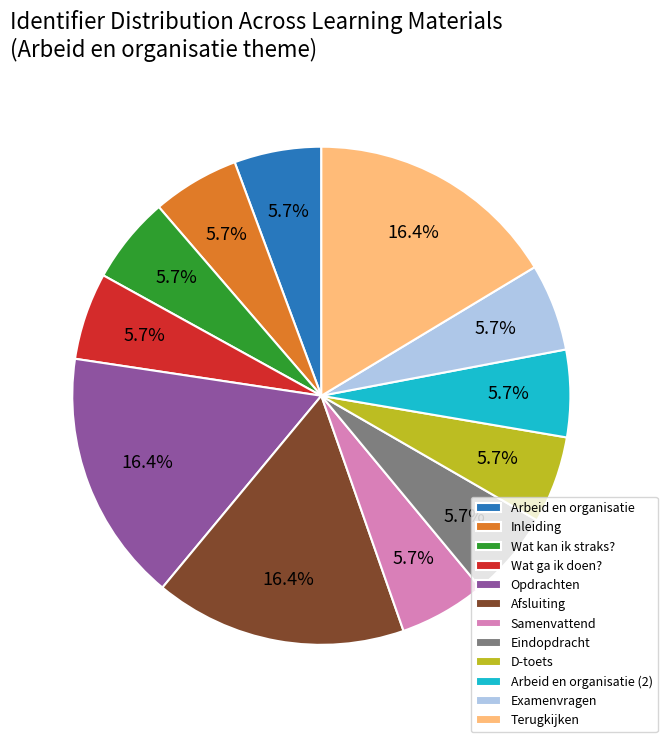

Which has a higher value, Eindopdracht or Opdrachten?

Opdrachten